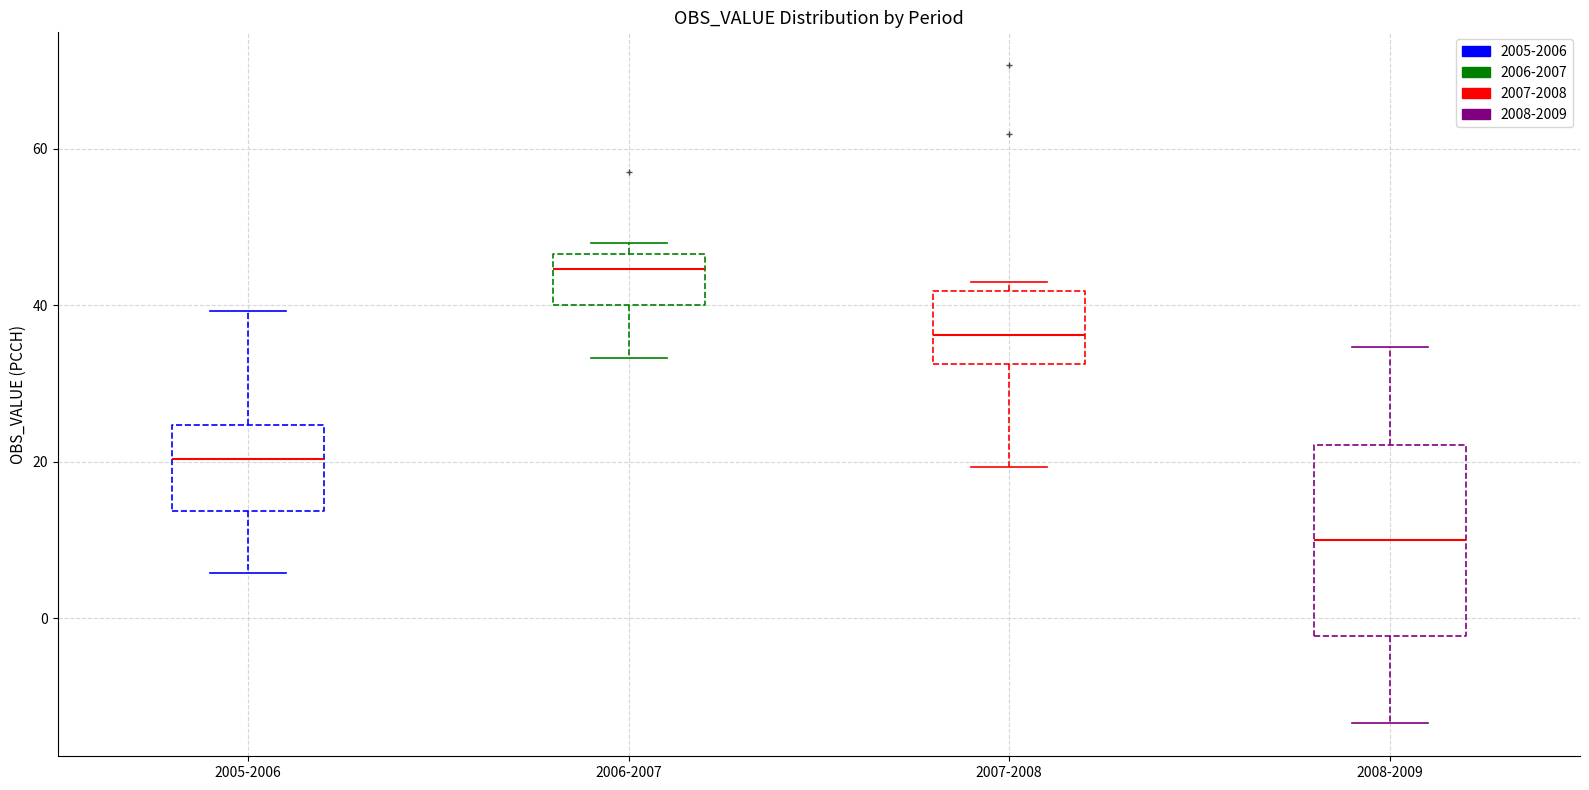

Which box is the tallest, from its lower edge to its upper edge?

2008-2009